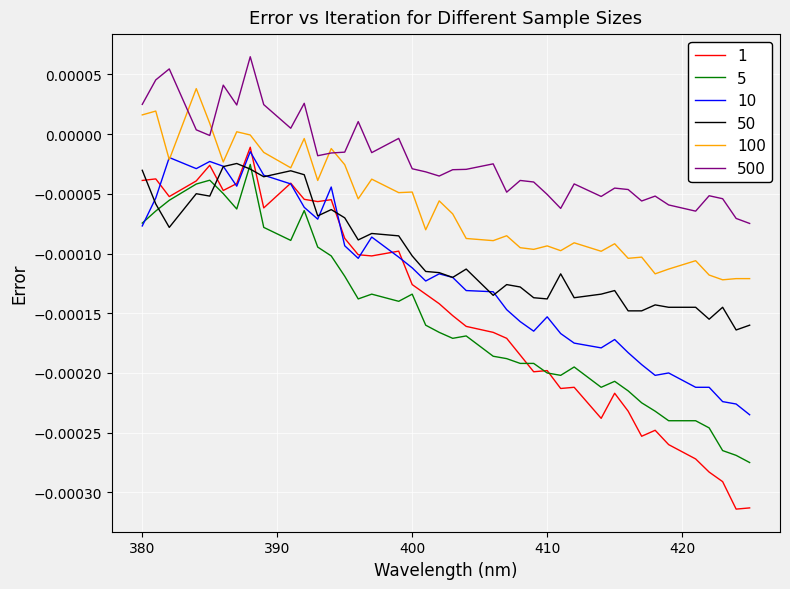

Which series has the widest spread of values?

1